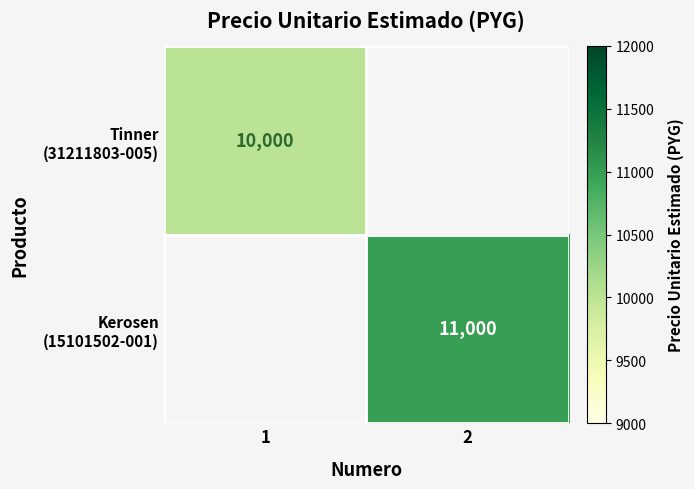

The value of Tinner (31211803-005) at 1 is 16842.7. True or false?

False